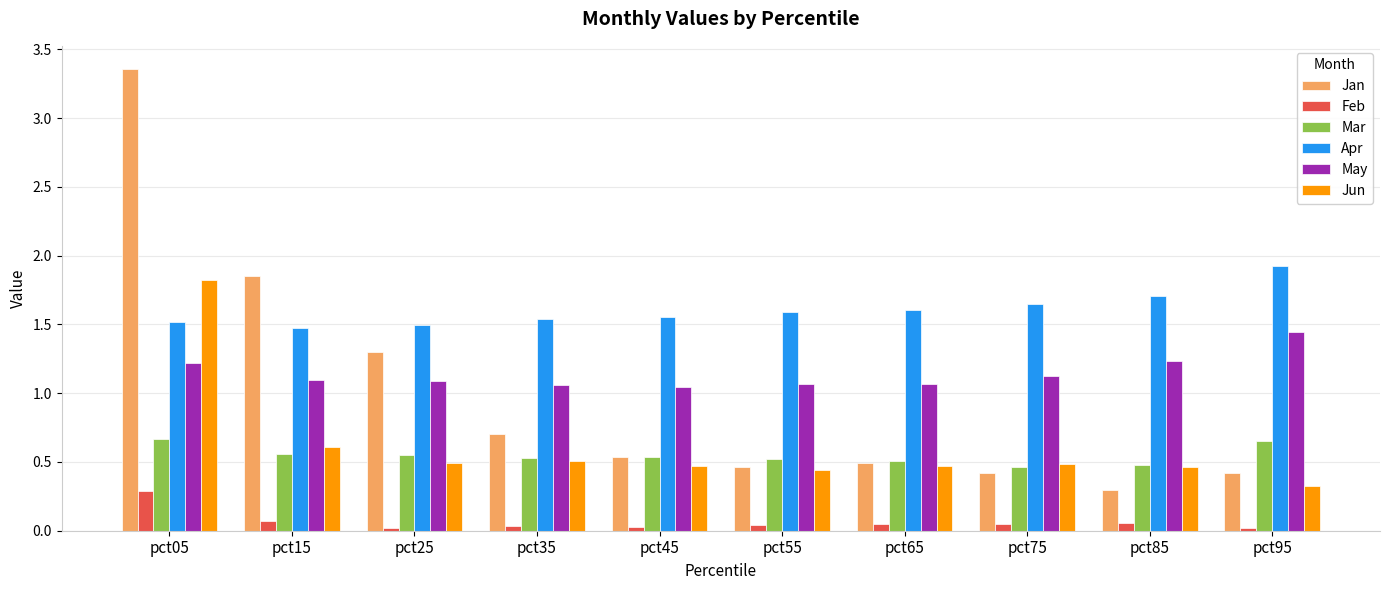

The value of Mar at pct15 is 0.3. True or false?

False